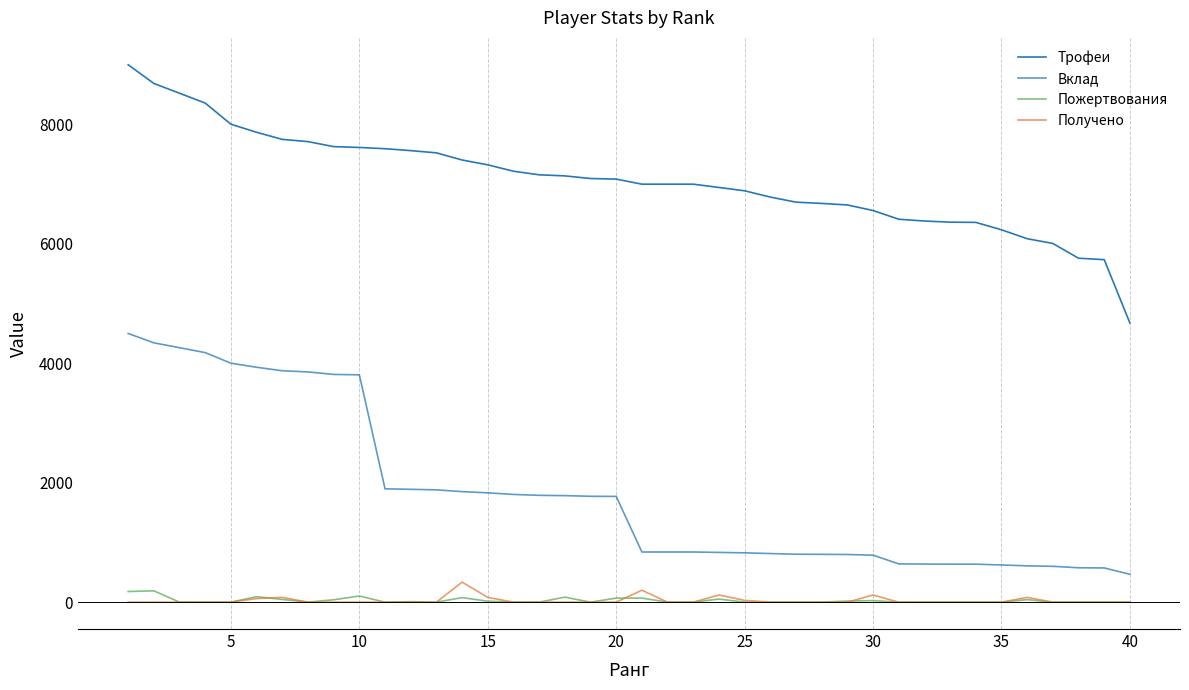

True or false: Трофеи and Получено intersect in this chart.

False